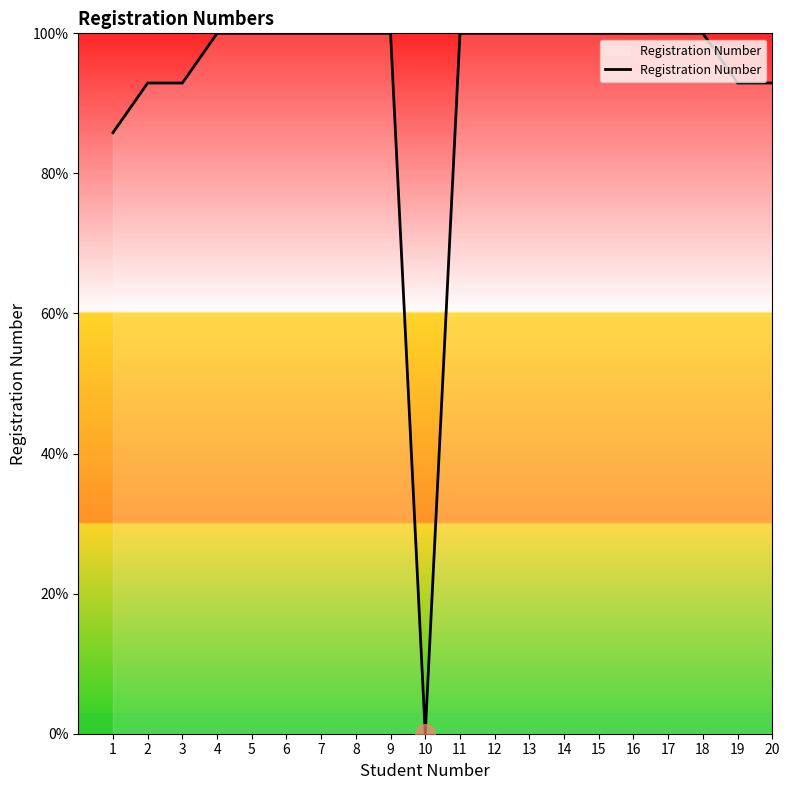

Count the number of categories in the chart.

20